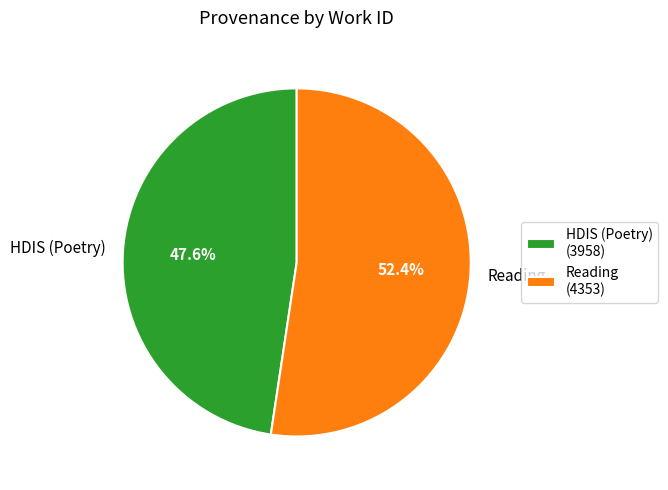

What percentage do Reading and HDIS (Poetry) together represent?

100.0%